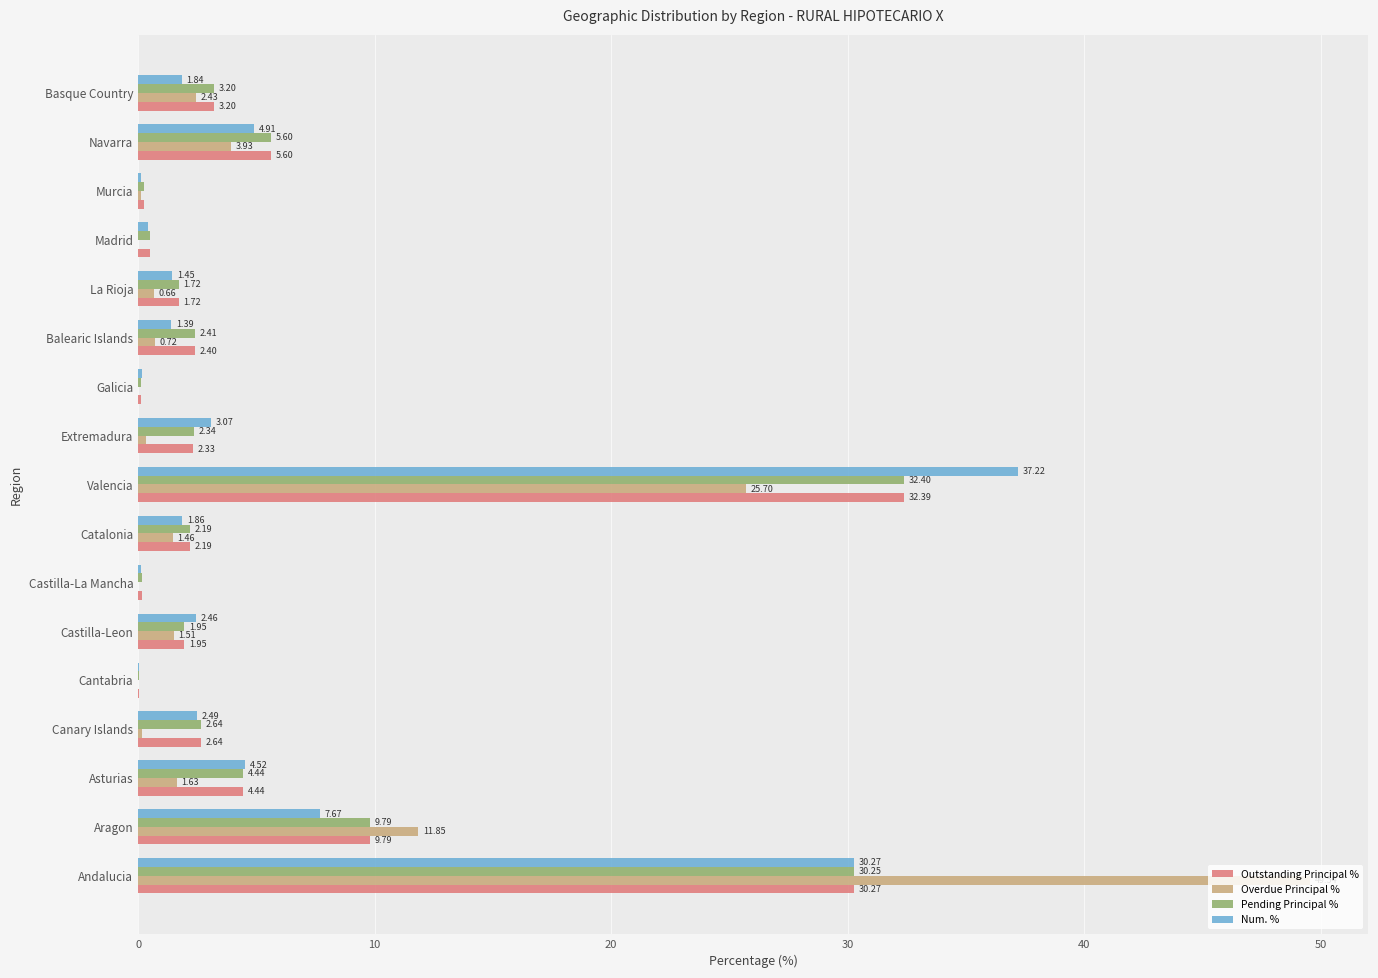

Which series changed the most between Aragon and Cantabria?

Overdue Principal %